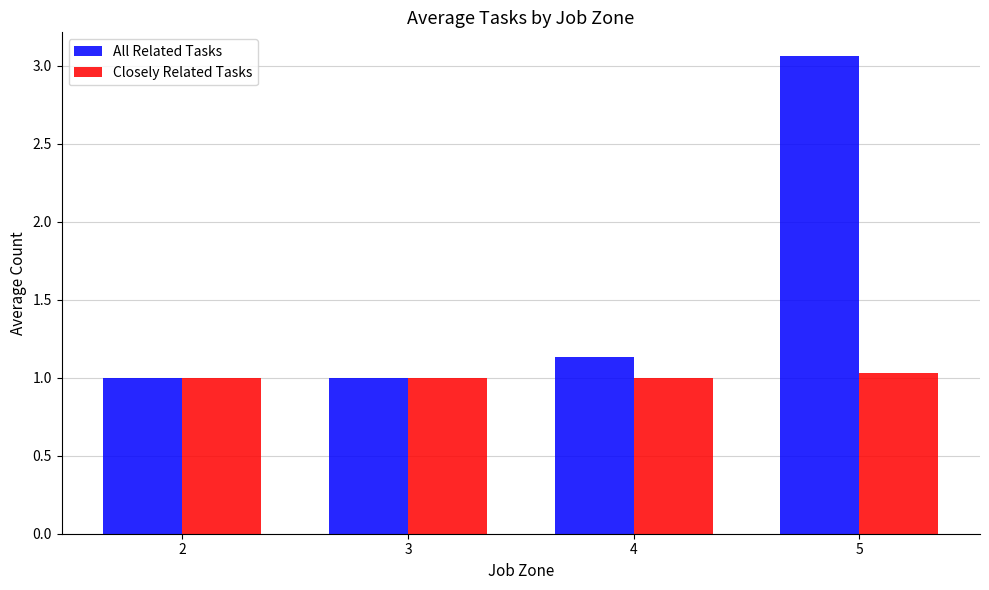

What is the lowest value of the All Related Tasks series?

1.0